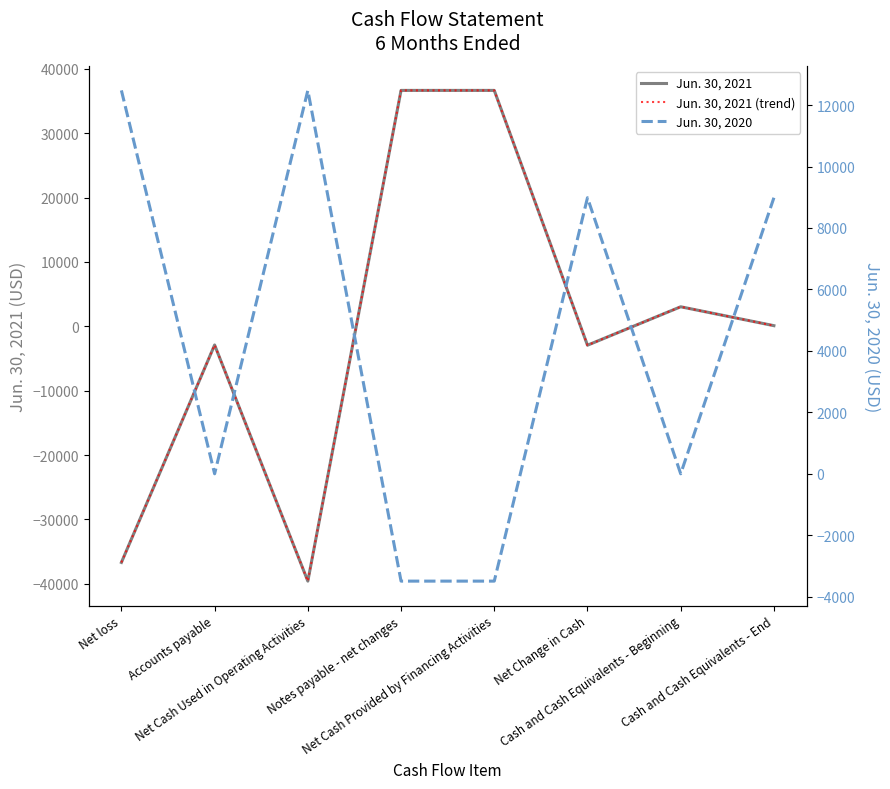

At how many categories does at least one series exceed -38937?

8